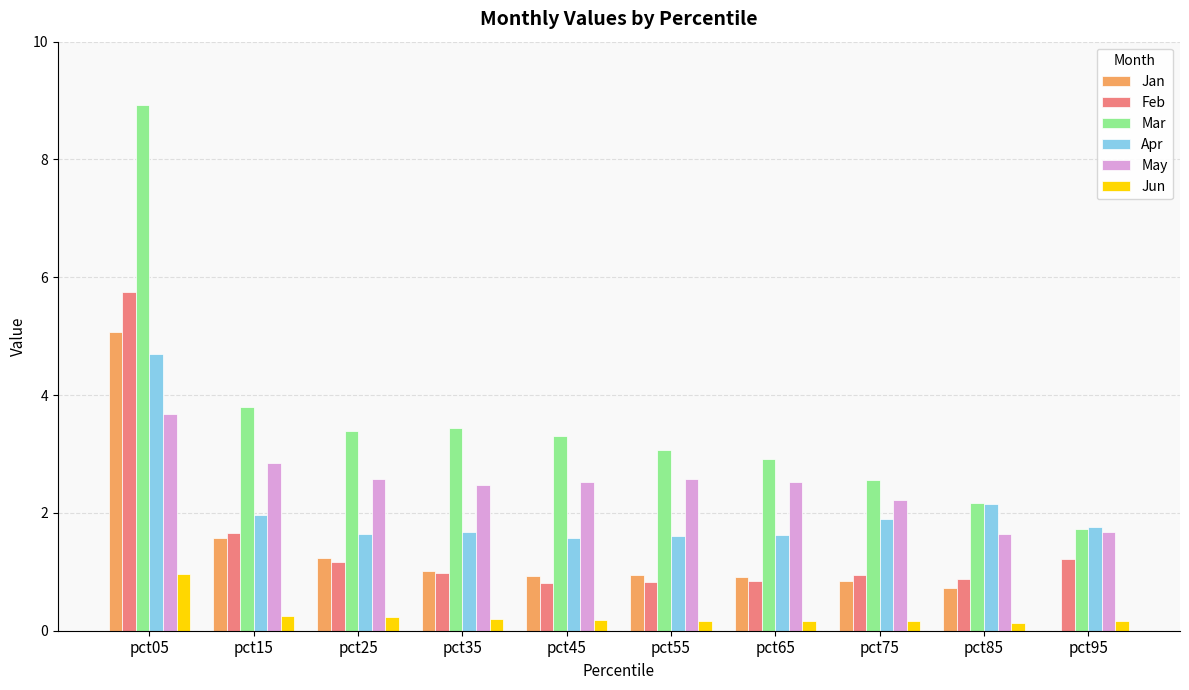

Between pct65 and pct95, which series saw the biggest shift?

Mar